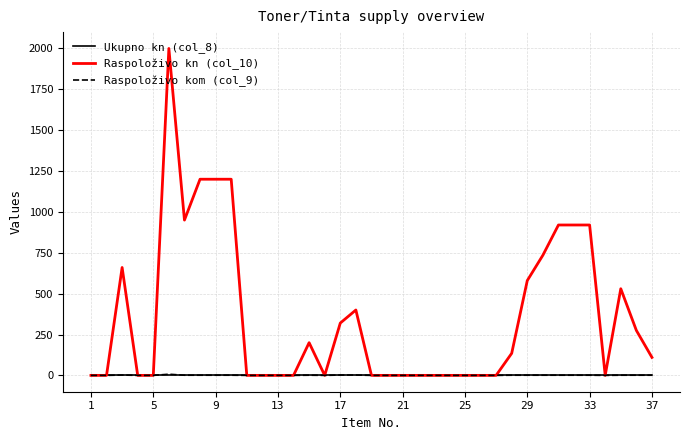

Which series has the largest total across all categories?

Raspoloživo kn (col_10)